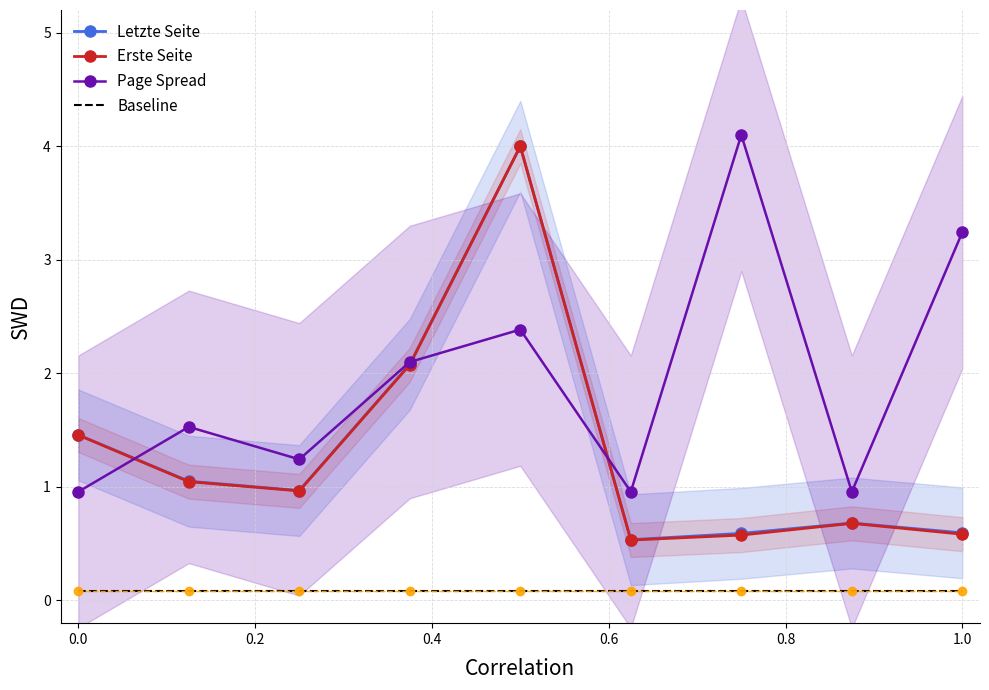

Reading left to right, what are all the values shown in this chart?

Letzte Seite: 1.5	1.1	1.0	2.1	4.0	0.5	0.6	0.7	0.6
Erste Seite: 1.5	1.0	1.0	2.1	4.0	0.5	0.6	0.7	0.6
Page Spread: 1.0	1.5	1.2	2.1	2.4	1.0	4.1	1.0	3.2
Baseline: 0.1	0.1	0.1	0.1	0.1	0.1	0.1	0.1	0.1